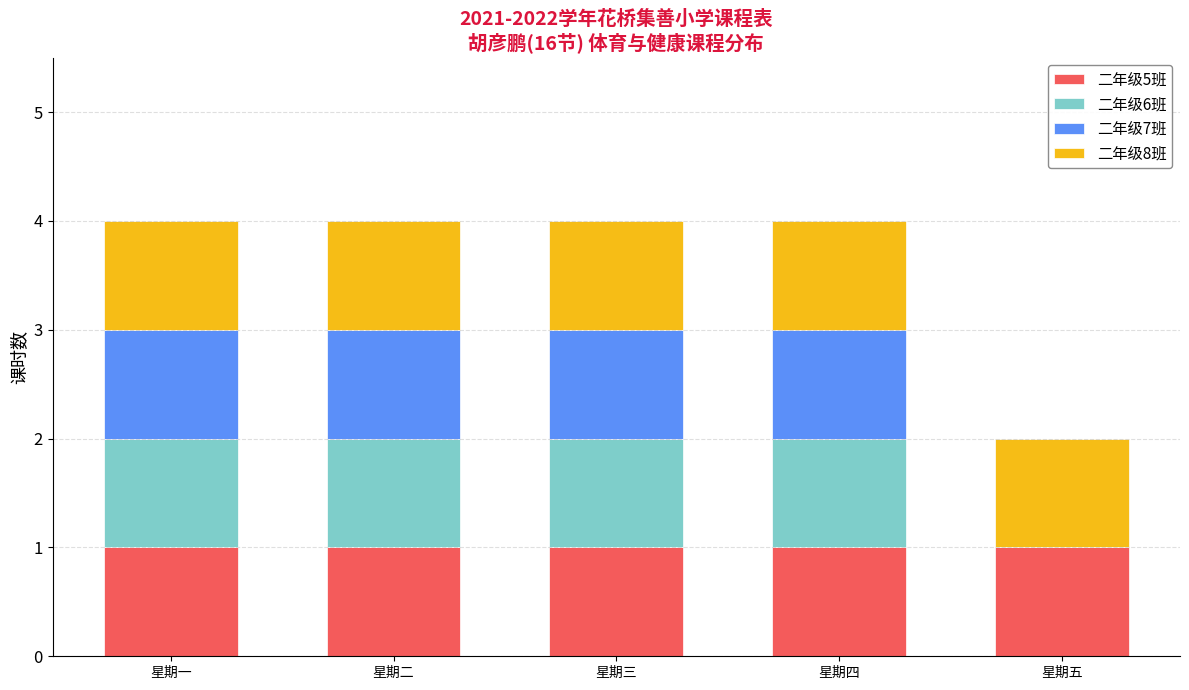

Reading right to left, list the values for the 二年级5班 series.

星期五=1	星期四=1	星期三=1	星期二=1	星期一=1